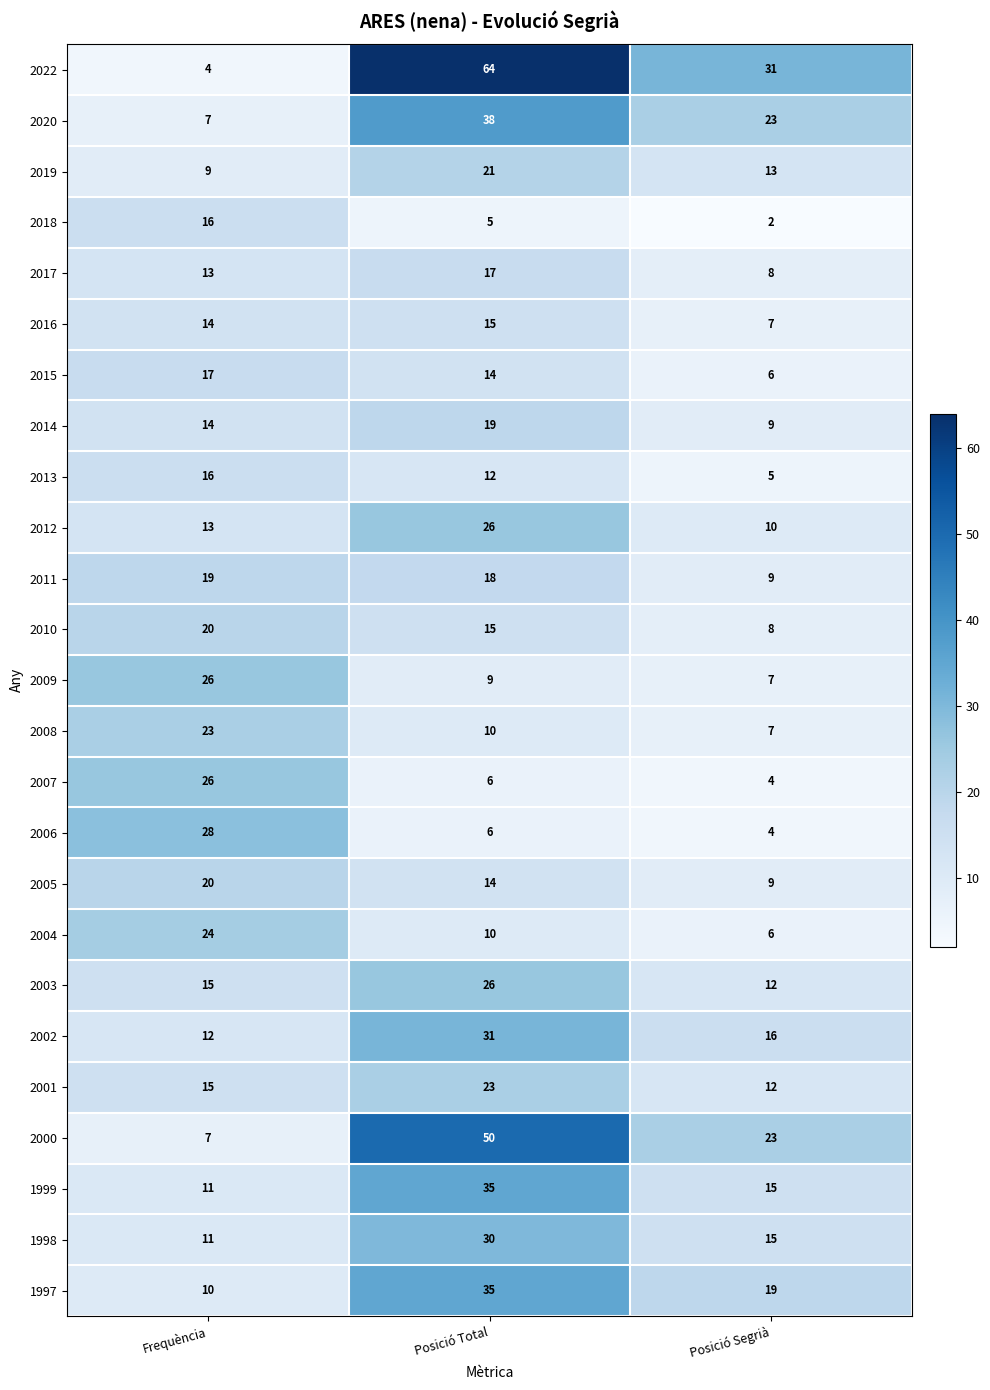

At which category does the chart reach its minimum across all series?

Posició Segrià